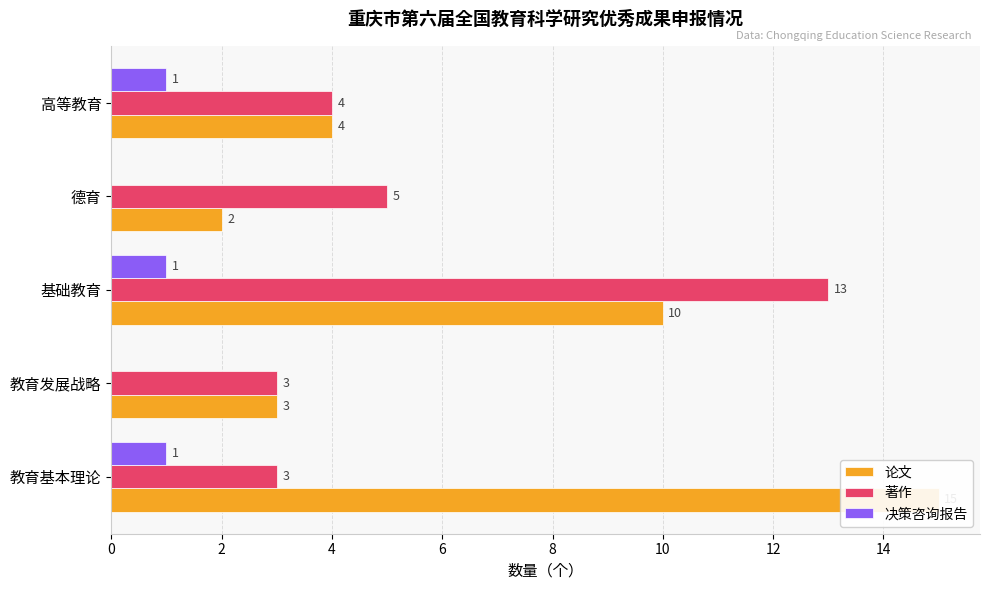

Does the chart contain any negative values?

No